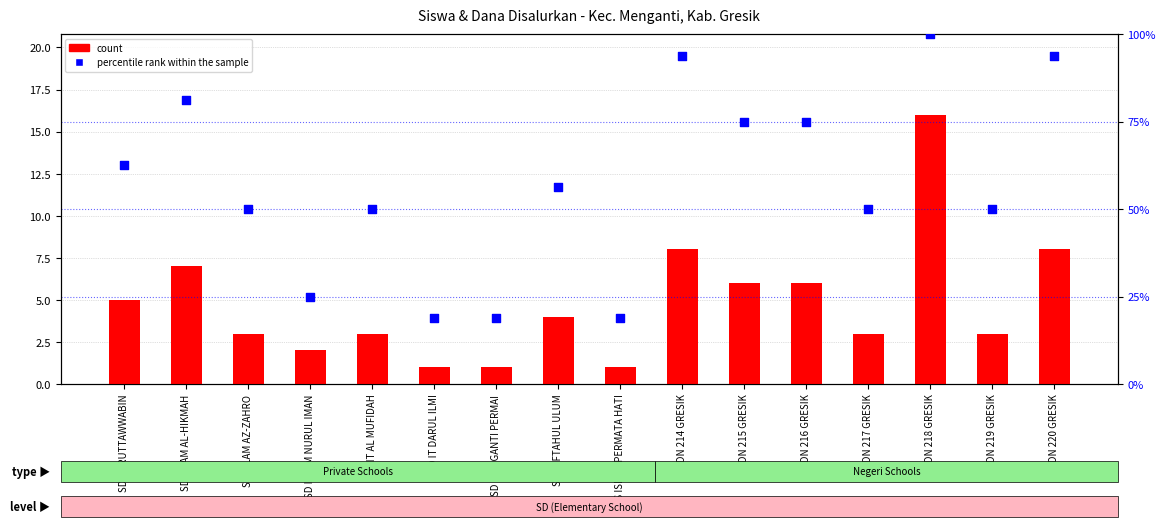

At how many categories does at least one series exceed 98?

1